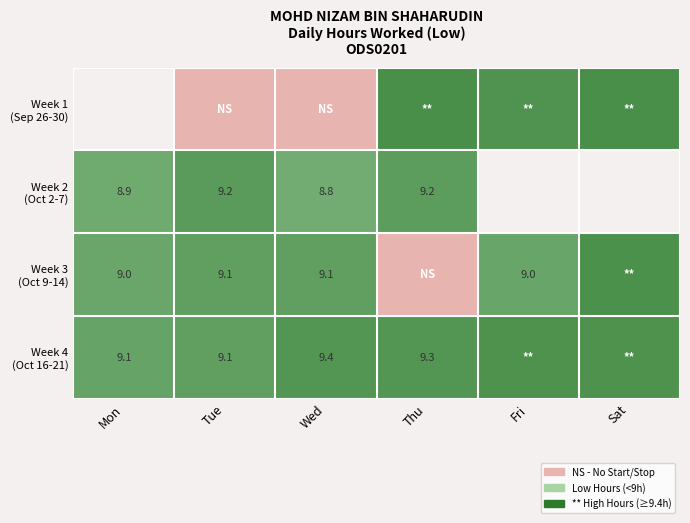

At which label is Week 4 (Oct 16-21) closest to 9?

Mon